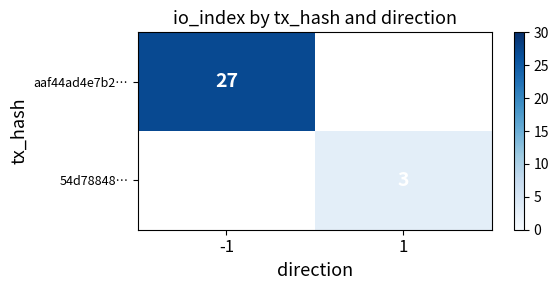

Is the value of aaf44ad4e7b2… at -1 greater than the value of 54d78848… at 1?

Yes